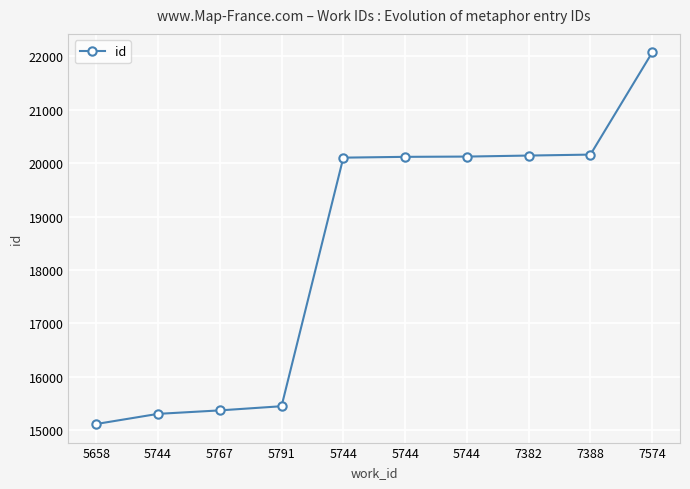

Is it true that the value at 7382 is 20142?

True